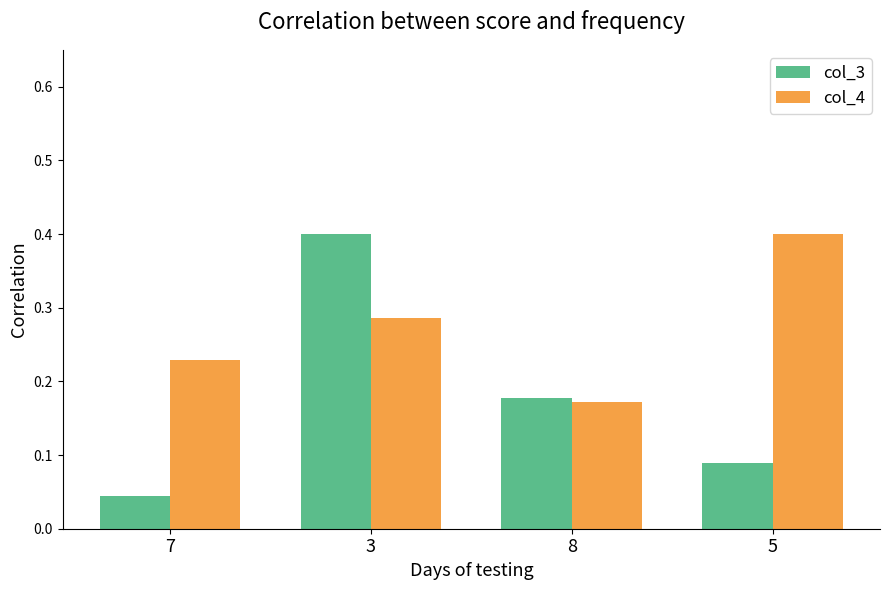

What is the label of the 4th bar from the left?

5